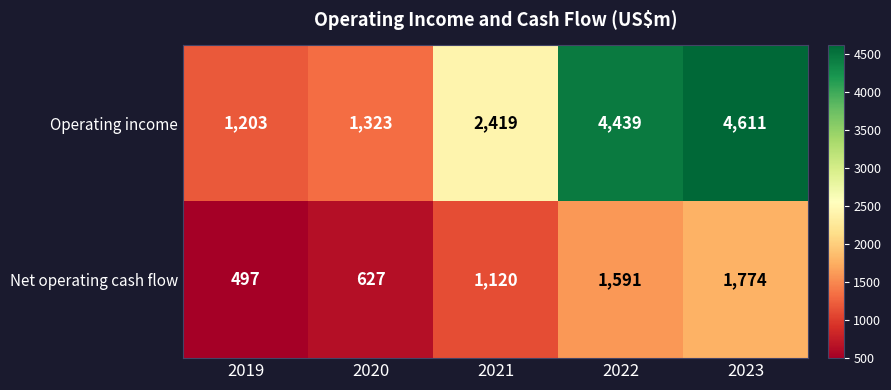

Reading left to right, transcribe all the data shown in this chart.

Operating income: 1203	1323	2419	4439	4611
Net operating cash flow: 497	627	1120	1591	1774